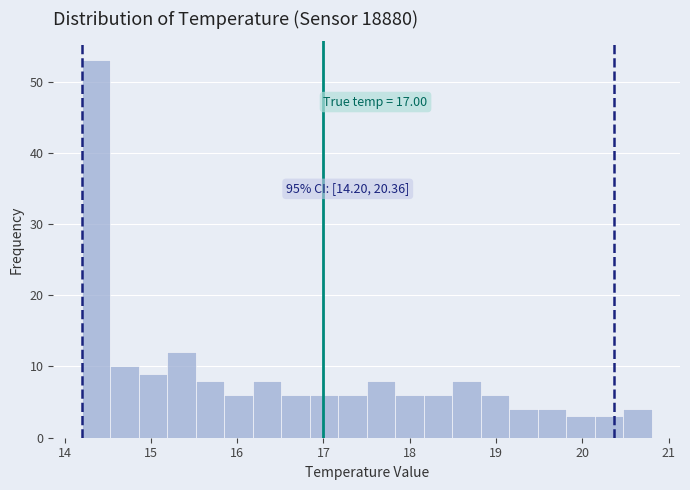

Read against the x-axis, roughly where is the centre of the tallest bar?

14.4